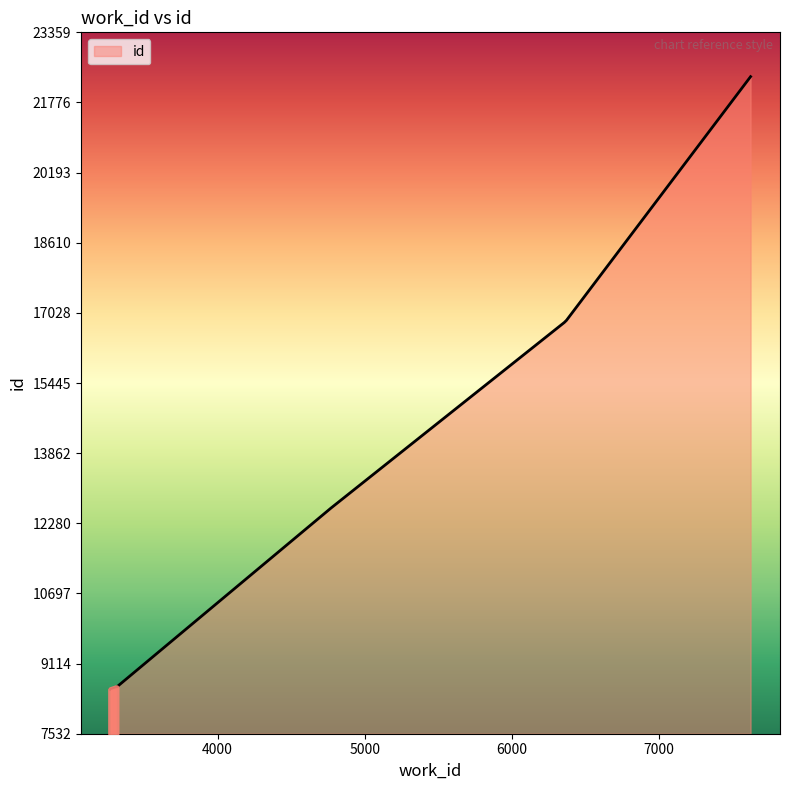

What is the smallest value displayed?

8532.0